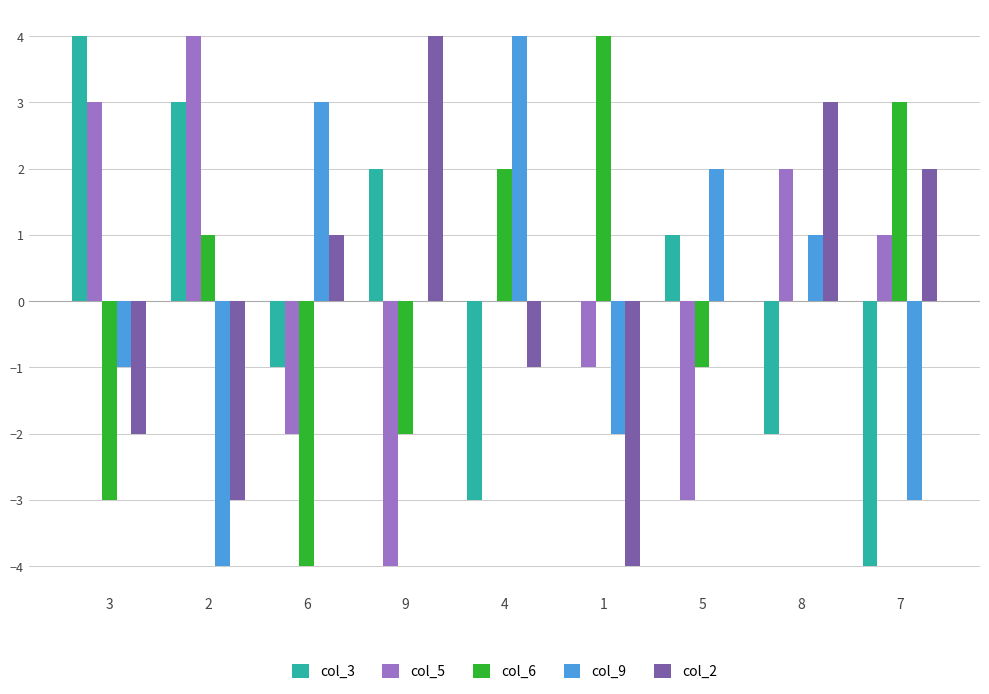

The col_5 series shows 0 at 1. True or false?

False